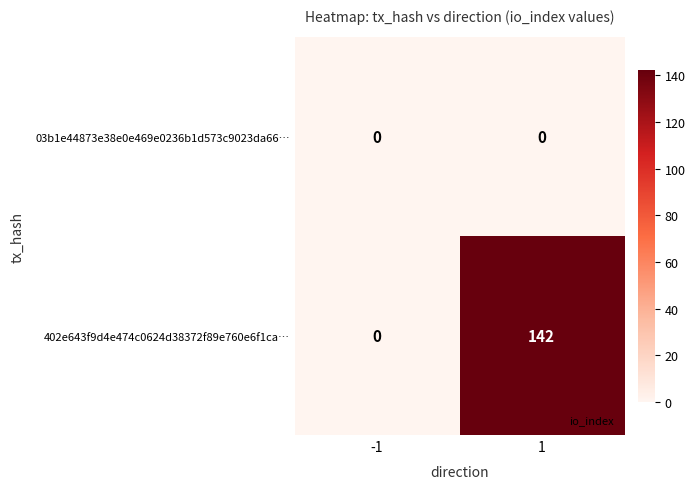

List the series in order of their peak value, highest first.

402e643f9d4e474c0624d38372f89e760e6f1ca…, 03b1e44873e38e0e469e0236b1d573c9023da66…